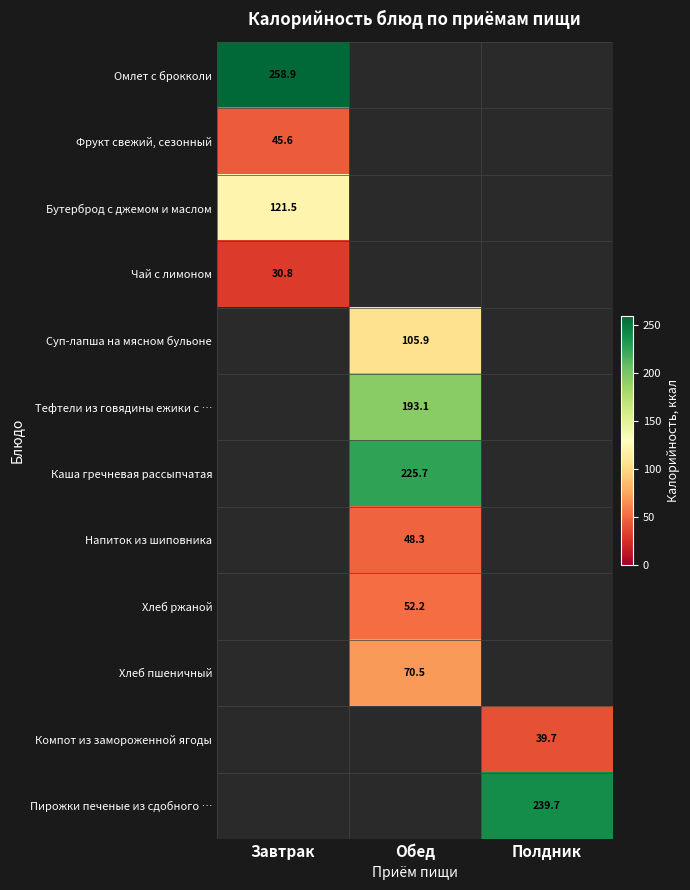

How many data points does each series have?

3